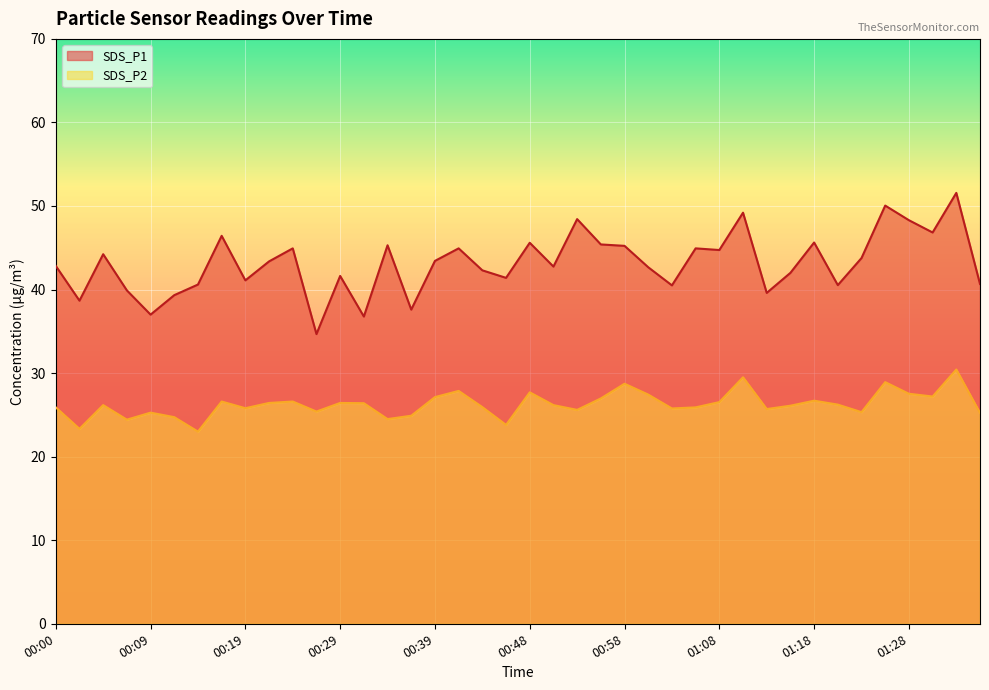

At which category is the sum across all series the highest?

01:33